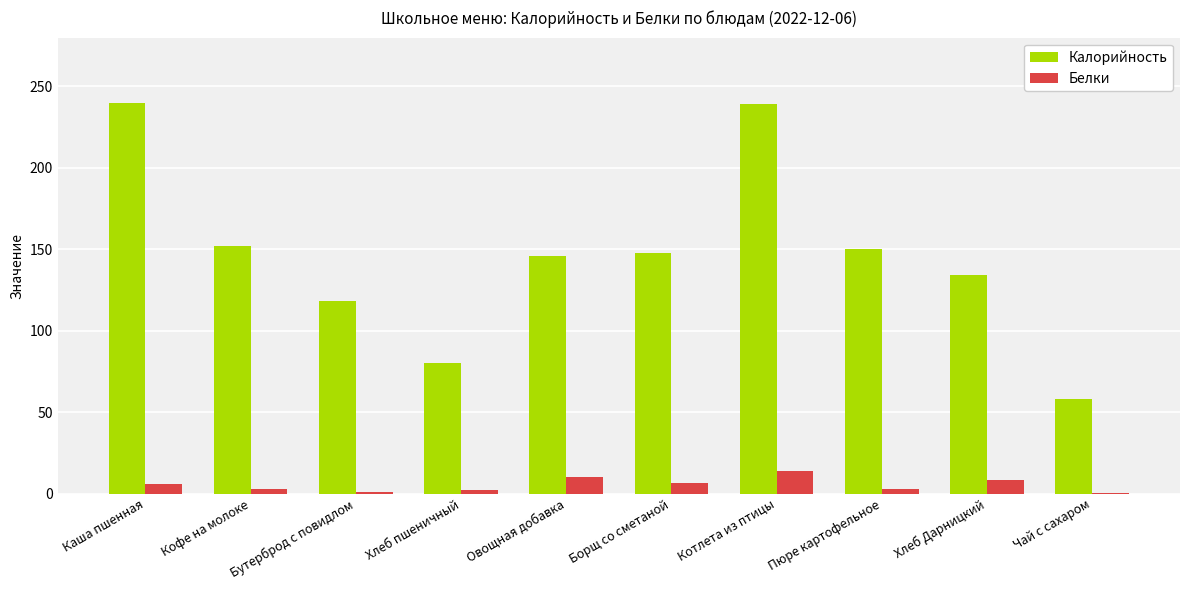

What is the average value of the Калорийность series?

146.6